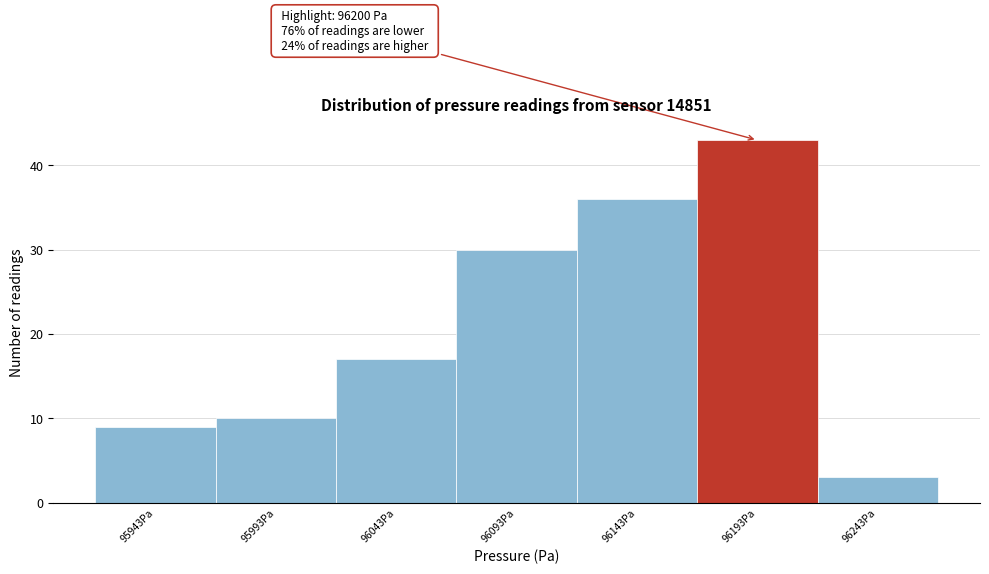

Reading left to right, what are all the values shown in this chart?

9	10	17	30	36	43	3